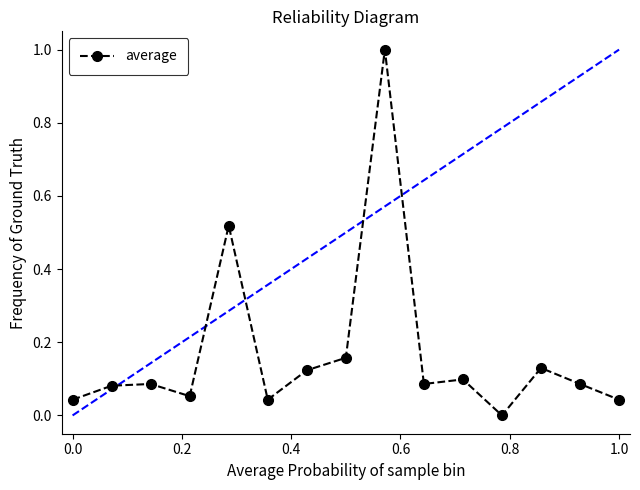

True or false: the data has more than 0 interior local peaks.

True